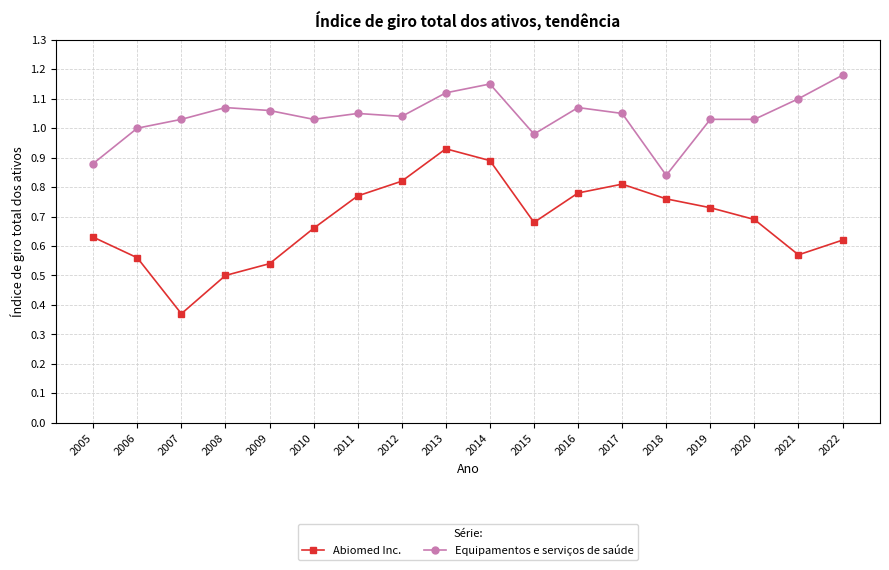

True or false: Abiomed Inc. and Equipamentos e serviços de saúde cross at least once.

False